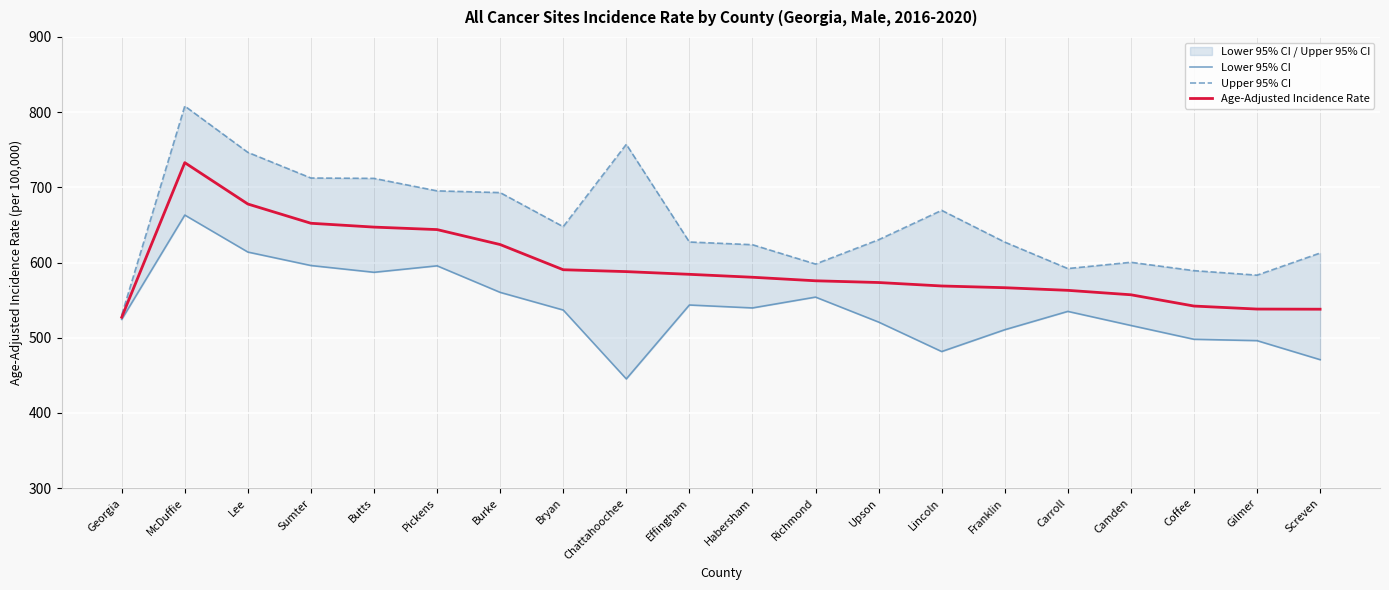

Which series has the widest spread of values?

Upper 95% CI